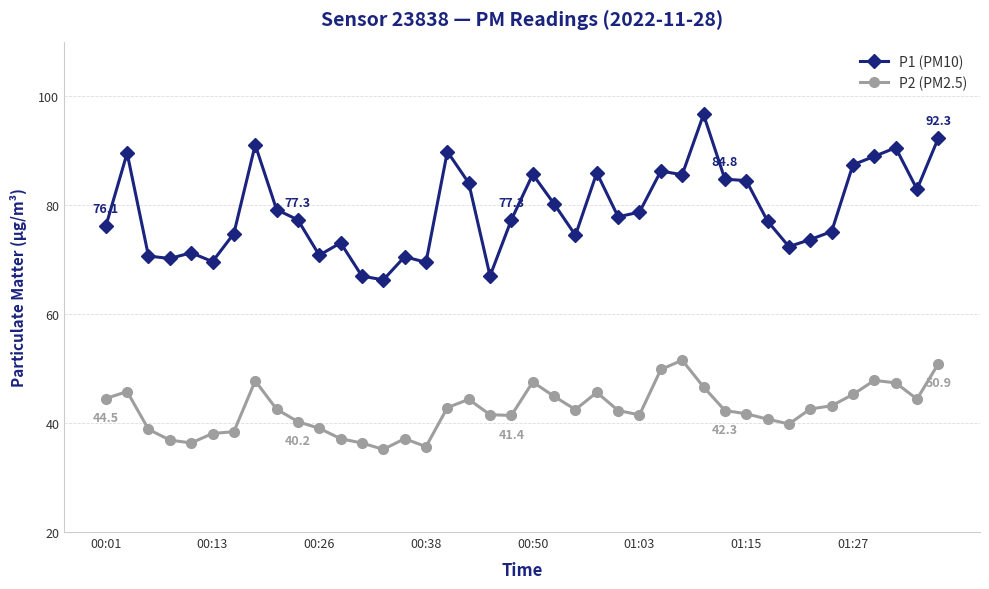

What is the value of the P1 (PM10) point at the 21st from the left?

85.7